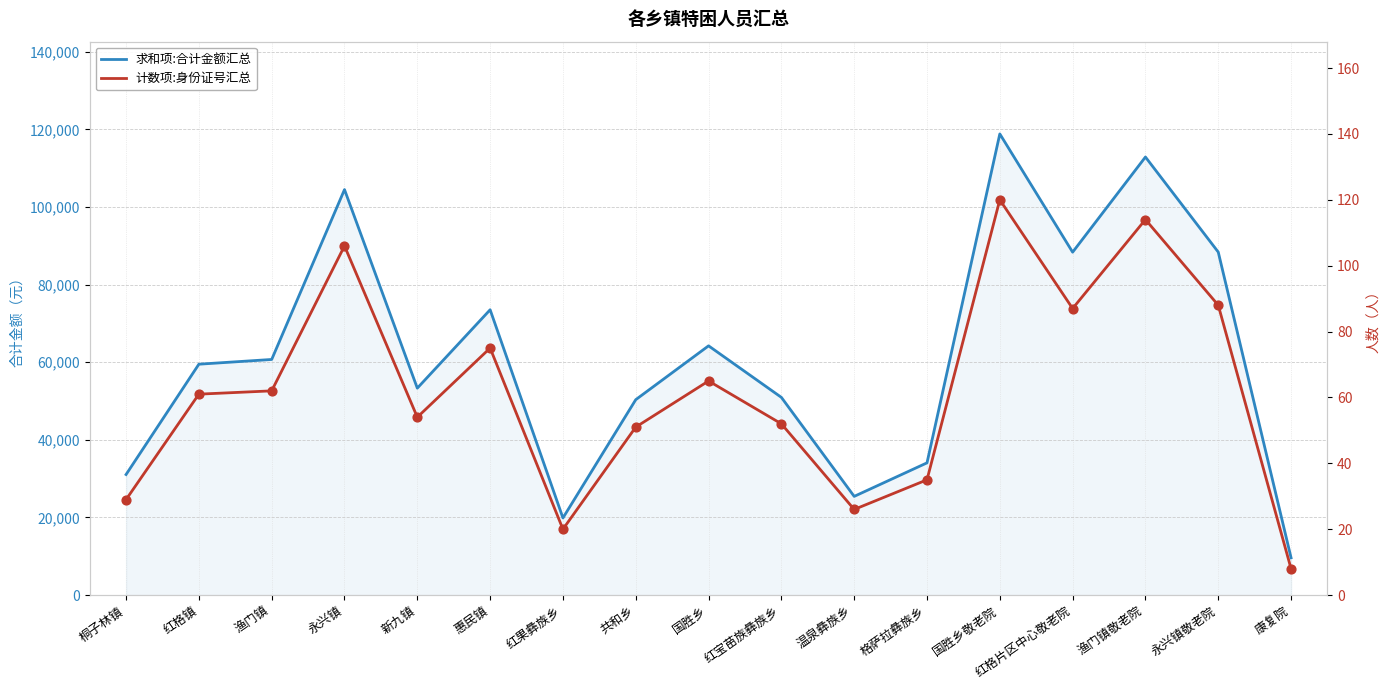

At how many categories does at least one series exceed 12126?

16